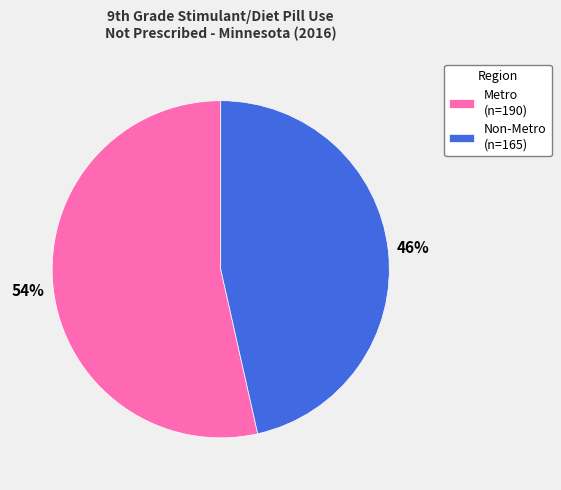

To the nearest percent, what is the combined percentage of Non-Metro and Metro?

100%